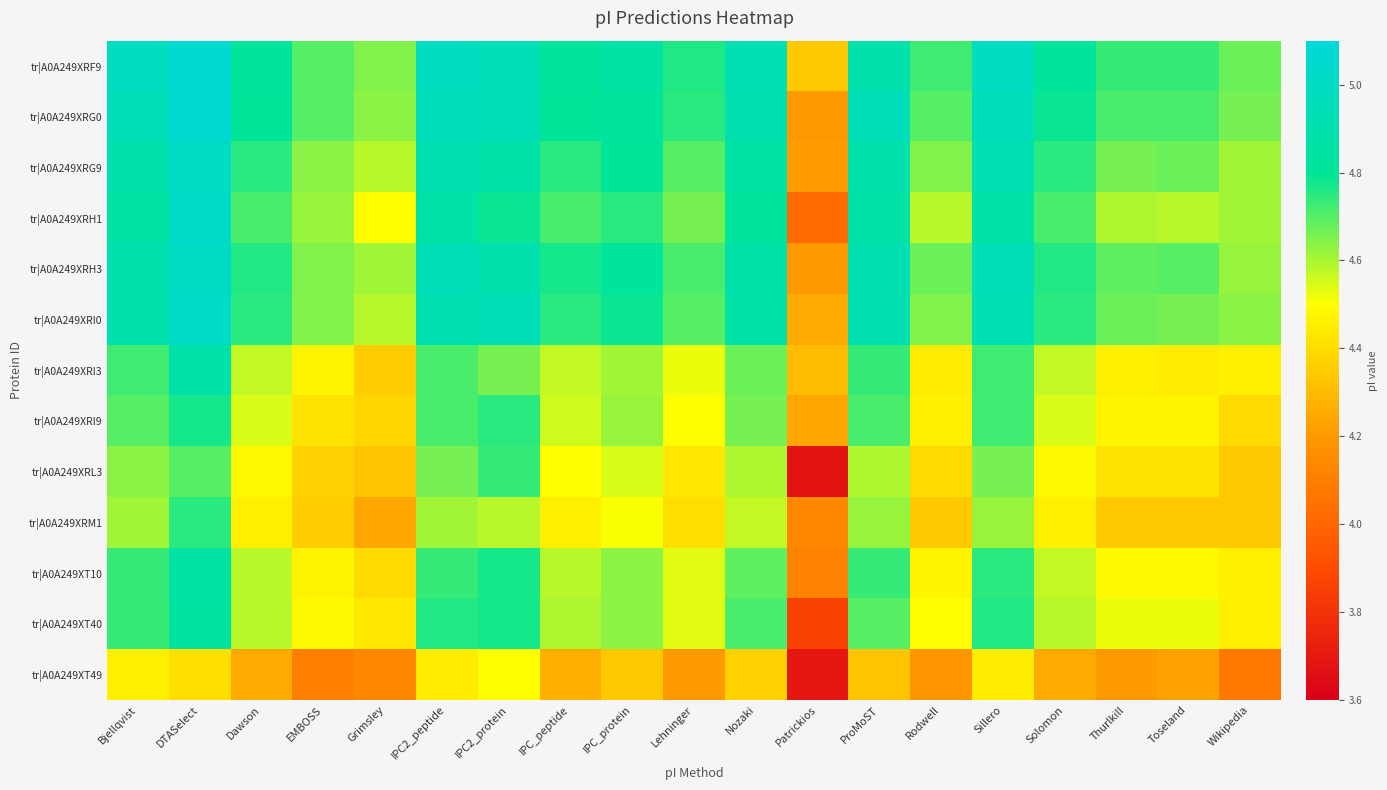

Reading right to left, list all the values displayed in this chart.

tr|A0A249XRF9: Wikipedia=4.7	Toseland=4.7	Thurlkill=4.7	Solomon=4.8	Sillero=5.0	Rodwell=4.7	ProMoST=4.9	Patrickios=4.3	Nozaki=4.9	Lehninger=4.8	IPC_protein=4.9	IPC_peptide=4.8	IPC2_protein=4.9	IPC2_peptide=5.0	Grimsley=4.6	EMBOSS=4.7	Dawson=4.8	DTASelect=5.1	Bjellqvist=5.0
tr|A0A249XRG0: Wikipedia=4.7	Toseland=4.7	Thurlkill=4.7	Solomon=4.8	Sillero=5.0	Rodwell=4.7	ProMoST=5.0	Patrickios=4.2	Nozaki=4.9	Lehninger=4.7	IPC_protein=4.8	IPC_peptide=4.8	IPC2_protein=4.9	IPC2_peptide=5.0	Grimsley=4.6	EMBOSS=4.7	Dawson=4.8	DTASelect=5.1	Bjellqvist=4.9
tr|A0A249XRG9: Wikipedia=4.6	Toseland=4.7	Thurlkill=4.7	Solomon=4.7	Sillero=4.9	Rodwell=4.6	ProMoST=4.9	Patrickios=4.2	Nozaki=4.9	Lehninger=4.7	IPC_protein=4.8	IPC_peptide=4.7	IPC2_protein=4.9	IPC2_peptide=4.9	Grimsley=4.6	EMBOSS=4.6	Dawson=4.7	DTASelect=5.0	Bjellqvist=4.9
tr|A0A249XRH1: Wikipedia=4.6	Toseland=4.6	Thurlkill=4.6	Solomon=4.7	Sillero=4.9	Rodwell=4.6	ProMoST=4.9	Patrickios=4.0	Nozaki=4.8	Lehninger=4.7	IPC_protein=4.7	IPC_peptide=4.7	IPC2_protein=4.8	IPC2_peptide=4.9	Grimsley=4.5	EMBOSS=4.6	Dawson=4.7	DTASelect=5.0	Bjellqvist=4.9
tr|A0A249XRH3: Wikipedia=4.6	Toseland=4.7	Thurlkill=4.7	Solomon=4.8	Sillero=4.9	Rodwell=4.7	ProMoST=4.9	Patrickios=4.2	Nozaki=4.9	Lehninger=4.7	IPC_protein=4.8	IPC_peptide=4.8	IPC2_protein=4.9	IPC2_peptide=4.9	Grimsley=4.6	EMBOSS=4.6	Dawson=4.8	DTASelect=5.0	Bjellqvist=4.9
tr|A0A249XRI0: Wikipedia=4.6	Toseland=4.7	Thurlkill=4.7	Solomon=4.7	Sillero=4.9	Rodwell=4.6	ProMoST=4.9	Patrickios=4.3	Nozaki=4.9	Lehninger=4.7	IPC_protein=4.8	IPC_peptide=4.7	IPC2_protein=4.9	IPC2_peptide=4.9	Grimsley=4.6	EMBOSS=4.6	Dawson=4.7	DTASelect=5.0	Bjellqvist=4.9
tr|A0A249XRI3: Wikipedia=4.5	Toseland=4.4	Thurlkill=4.5	Solomon=4.6	Sillero=4.7	Rodwell=4.4	ProMoST=4.7	Patrickios=4.3	Nozaki=4.7	Lehninger=4.5	IPC_protein=4.6	IPC_peptide=4.6	IPC2_protein=4.7	IPC2_peptide=4.7	Grimsley=4.4	EMBOSS=4.5	Dawson=4.6	DTASelect=4.9	Bjellqvist=4.7
tr|A0A249XRI9: Wikipedia=4.4	Toseland=4.5	Thurlkill=4.5	Solomon=4.5	Sillero=4.7	Rodwell=4.5	ProMoST=4.7	Patrickios=4.2	Nozaki=4.7	Lehninger=4.5	IPC_protein=4.6	IPC_peptide=4.6	IPC2_protein=4.7	IPC2_peptide=4.7	Grimsley=4.4	EMBOSS=4.4	Dawson=4.5	DTASelect=4.8	Bjellqvist=4.7
tr|A0A249XRL3: Wikipedia=4.3	Toseland=4.4	Thurlkill=4.4	Solomon=4.5	Sillero=4.7	Rodwell=4.4	ProMoST=4.6	Patrickios=3.7	Nozaki=4.6	Lehninger=4.4	IPC_protein=4.5	IPC_peptide=4.5	IPC2_protein=4.7	IPC2_peptide=4.7	Grimsley=4.3	EMBOSS=4.4	Dawson=4.5	DTASelect=4.7	Bjellqvist=4.6
tr|A0A249XRM1: Wikipedia=4.3	Toseland=4.3	Thurlkill=4.3	Solomon=4.5	Sillero=4.6	Rodwell=4.3	ProMoST=4.6	Patrickios=4.1	Nozaki=4.6	Lehninger=4.4	IPC_protein=4.5	IPC_peptide=4.5	IPC2_protein=4.6	IPC2_peptide=4.6	Grimsley=4.2	EMBOSS=4.4	Dawson=4.5	DTASelect=4.7	Bjellqvist=4.6
tr|A0A249XT10: Wikipedia=4.5	Toseland=4.5	Thurlkill=4.5	Solomon=4.6	Sillero=4.7	Rodwell=4.5	ProMoST=4.7	Patrickios=4.1	Nozaki=4.7	Lehninger=4.5	IPC_protein=4.6	IPC_peptide=4.6	IPC2_protein=4.8	IPC2_peptide=4.7	Grimsley=4.4	EMBOSS=4.5	Dawson=4.6	DTASelect=4.9	Bjellqvist=4.7
tr|A0A249XT40: Wikipedia=4.5	Toseland=4.5	Thurlkill=4.5	Solomon=4.6	Sillero=4.8	Rodwell=4.5	ProMoST=4.7	Patrickios=3.9	Nozaki=4.7	Lehninger=4.5	IPC_protein=4.6	IPC_peptide=4.6	IPC2_protein=4.8	IPC2_peptide=4.8	Grimsley=4.4	EMBOSS=4.5	Dawson=4.6	DTASelect=4.8	Bjellqvist=4.7
tr|A0A249XT49: Wikipedia=4.1	Toseland=4.2	Thurlkill=4.2	Solomon=4.3	Sillero=4.4	Rodwell=4.2	ProMoST=4.3	Patrickios=3.7	Nozaki=4.4	Lehninger=4.2	IPC_protein=4.3	IPC_peptide=4.3	IPC2_protein=4.5	IPC2_peptide=4.4	Grimsley=4.1	EMBOSS=4.1	Dawson=4.3	DTASelect=4.4	Bjellqvist=4.5